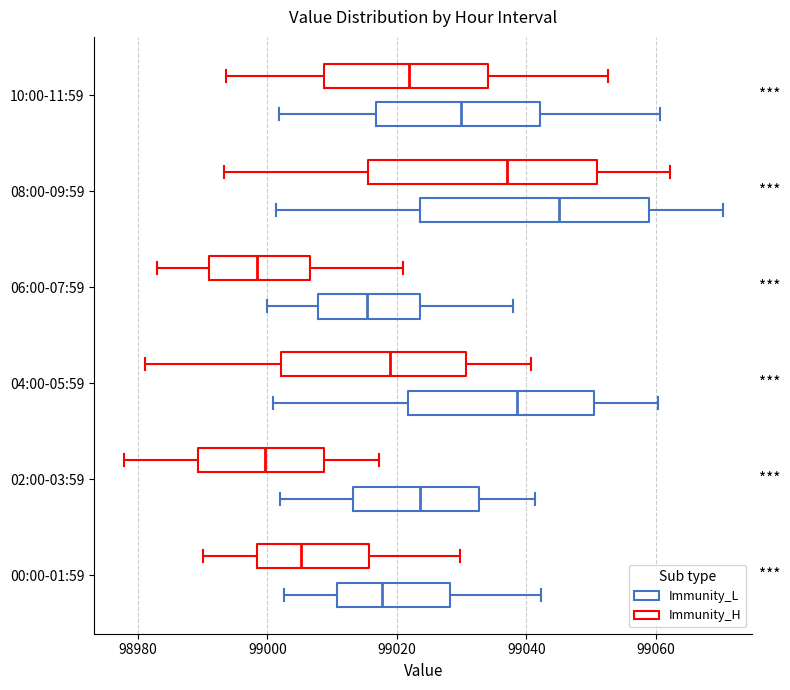

Reading bottom to top, transcribe this box plot: for each box, give where its median line is, the range the box spans, and where its two whiskers end, as read against the x-axis. The values are not printed on the chart, so give them approximately, as read against the axis.

00:00-01:59 (Immunity_L): median 99018, box 99010 to 99028, whiskers 99002 to 99042
00:00-01:59 (Immunity_H): median 99006, box 98998 to 99016, whiskers 98990 to 99030
02:00-03:59 (Immunity_L): median 99024, box 99014 to 99032, whiskers 99002 to 99042
02:00-03:59 (Immunity_H): median 99000, box 98990 to 99008, whiskers 98978 to 99018
04:00-05:59 (Immunity_L): median 99038, box 99022 to 99050, whiskers 99000 to 99060
04:00-05:59 (Immunity_H): median 99018, box 99002 to 99030, whiskers 98982 to 99040
06:00-07:59 (Immunity_L): median 99016, box 99008 to 99024, whiskers 99000 to 99038
06:00-07:59 (Immunity_H): median 98998, box 98990 to 99006, whiskers 98984 to 99022
08:00-09:59 (Immunity_L): median 99046, box 99024 to 99058, whiskers 99002 to 99070
08:00-09:59 (Immunity_H): median 99036, box 99016 to 99050, whiskers 98994 to 99062
10:00-11:59 (Immunity_L): median 99030, box 99016 to 99042, whiskers 99002 to 99060
10:00-11:59 (Immunity_H): median 99022, box 99008 to 99034, whiskers 98994 to 99052